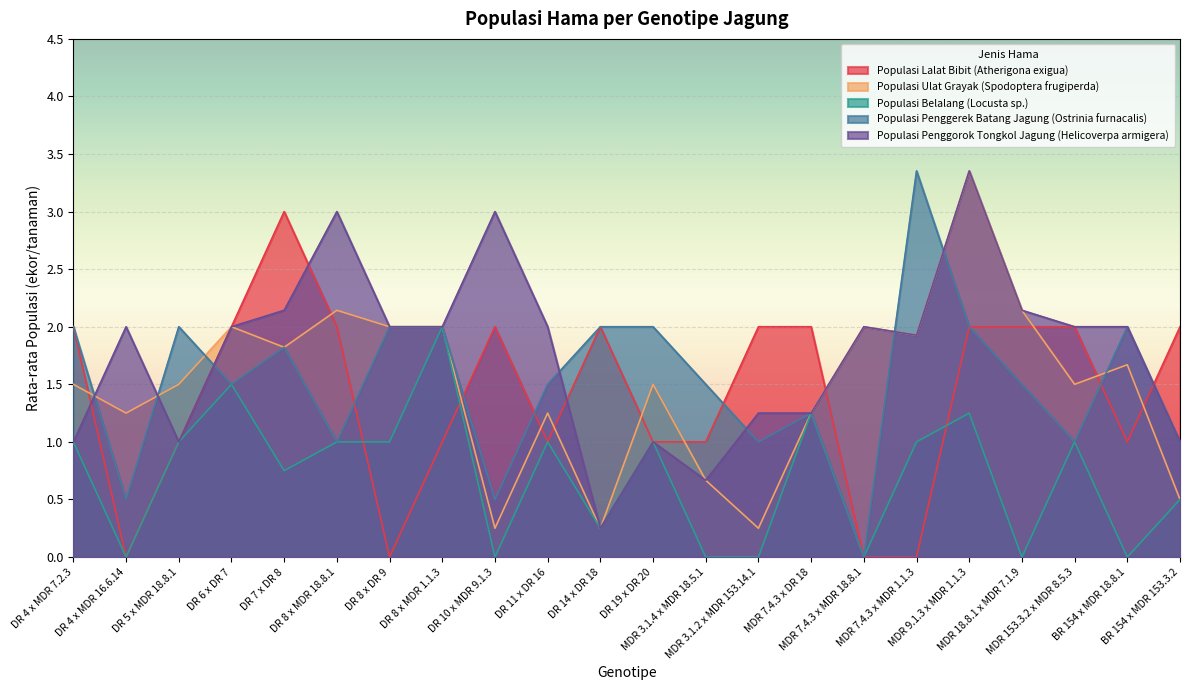

Is it true that Populasi Lalat Bibit (Atherigona exigua) equals 2.0 at DR 14 x DR 18?

True